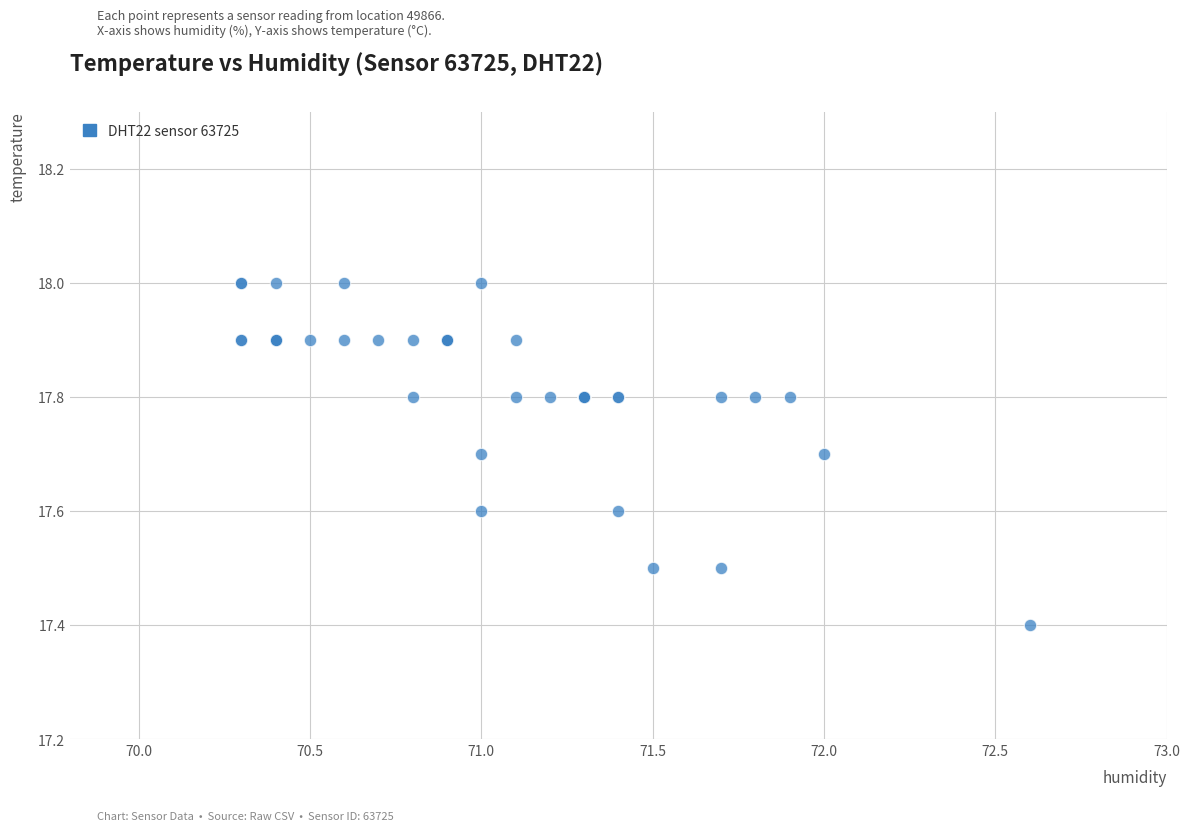

What Y value in the scatter plot is closest to 17?

17.4